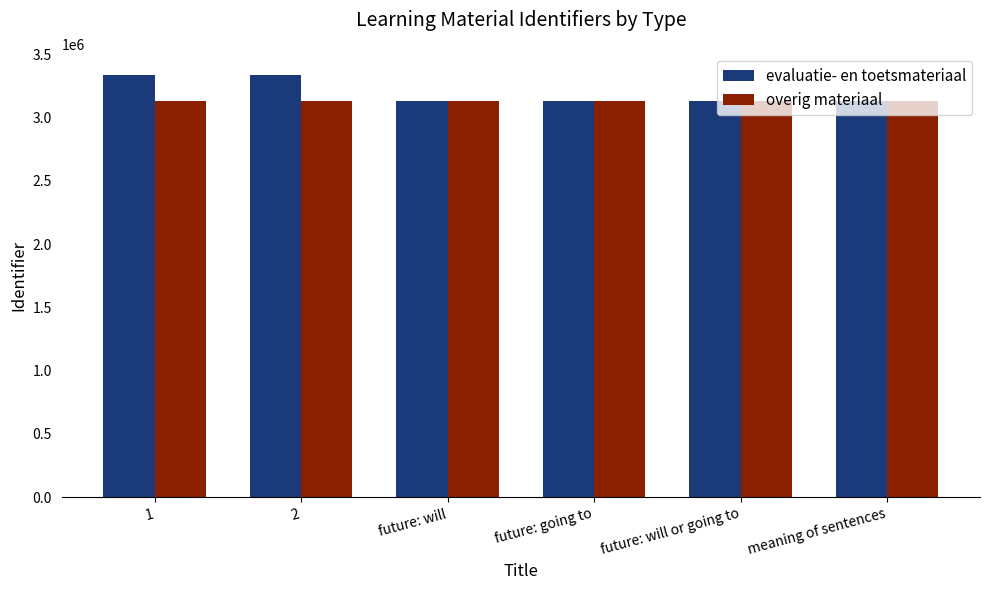

What is the value of the evaluatie- en toetsmateriaal bar at the 1st from the left?

3338405